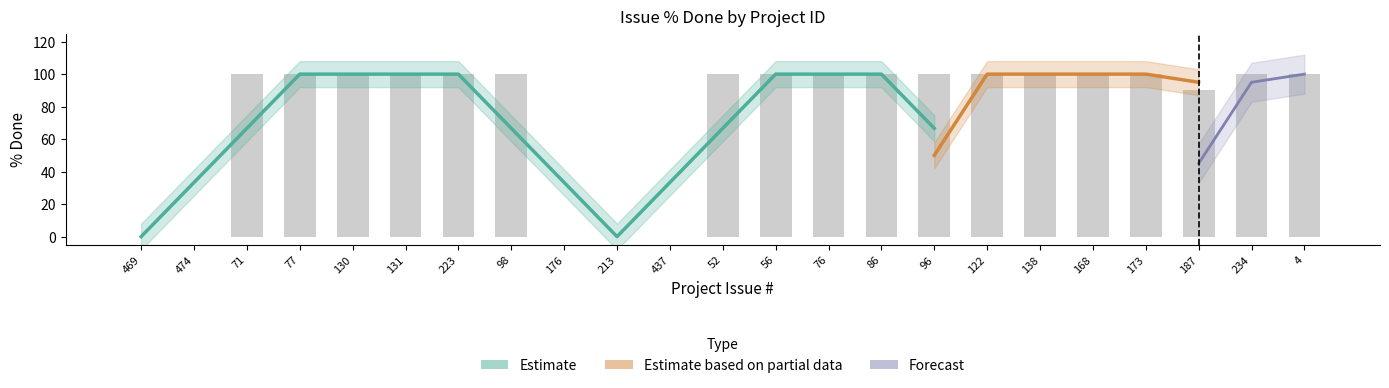

The chart shows a value of 100 at 223. True or false?

True